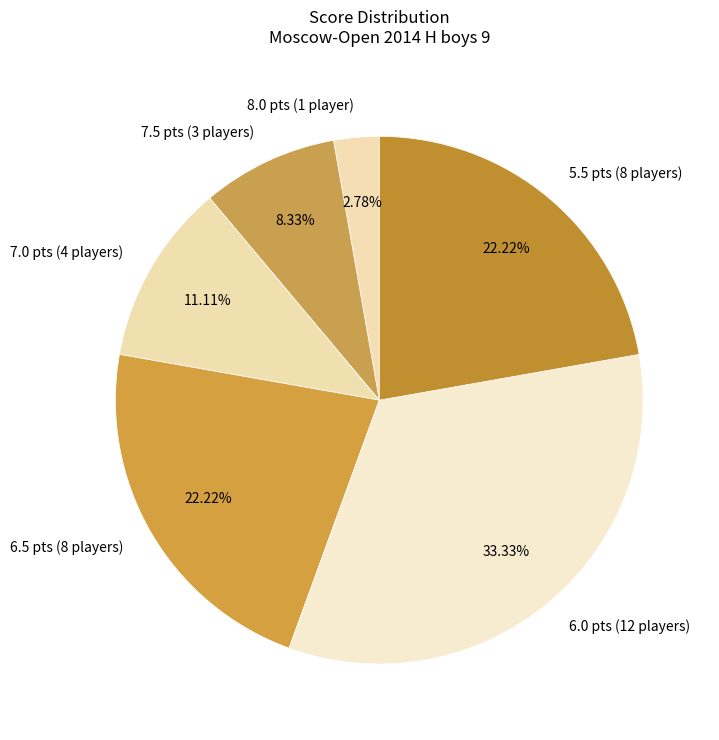

To the nearest percent, what is the average slice percentage?

17%